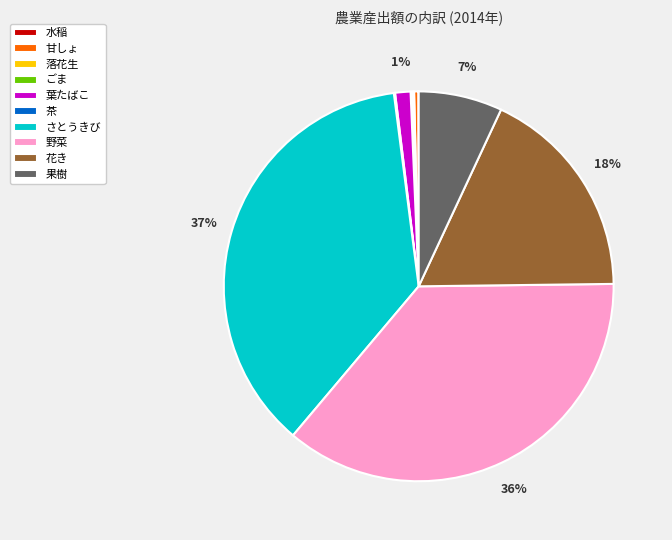

The 果樹 slice represents 7% of the pie. True or false?

True